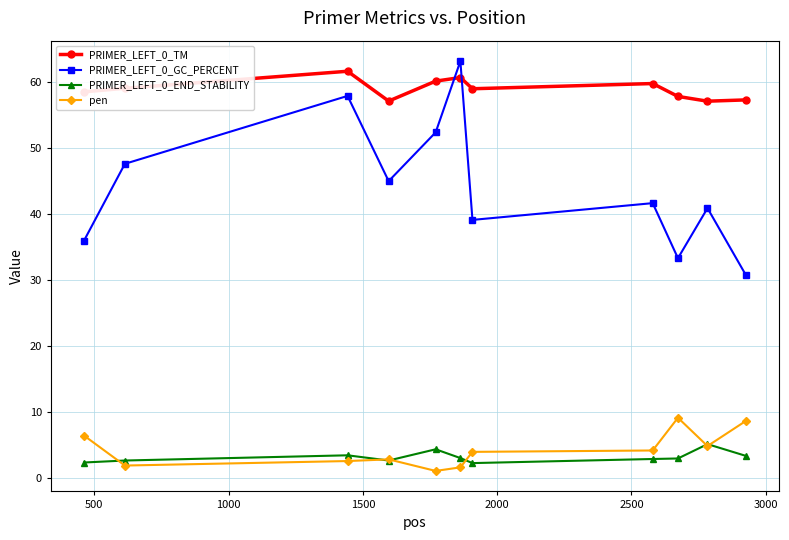

What is the difference between the maximum and second lowest values in the pen series?

7.5